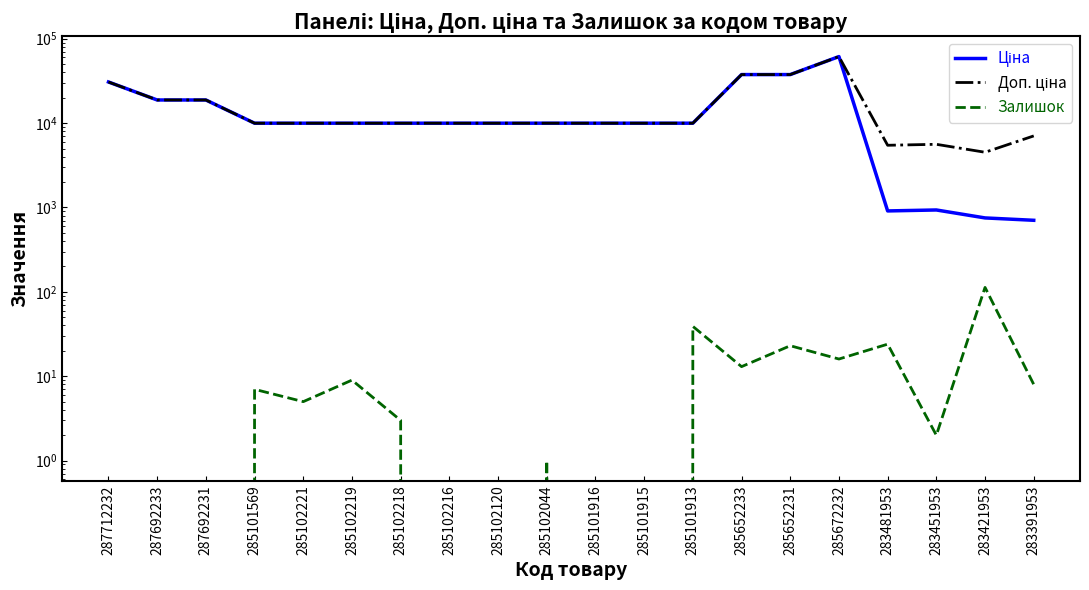

True or false: Доп. ціна and Ціна cross at least once.

False